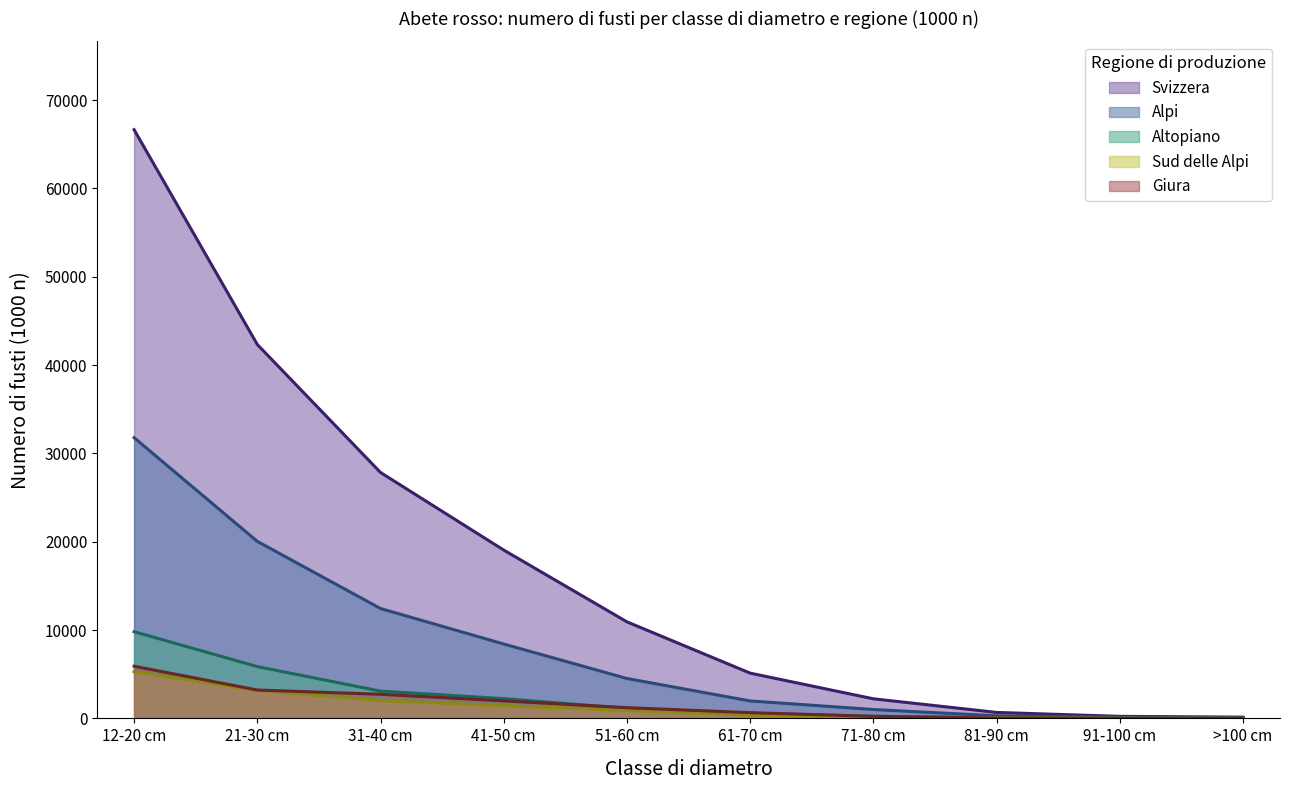

What is the approximate value of Sud delle Alpi at 31-40 cm, to the nearest 10?

2020